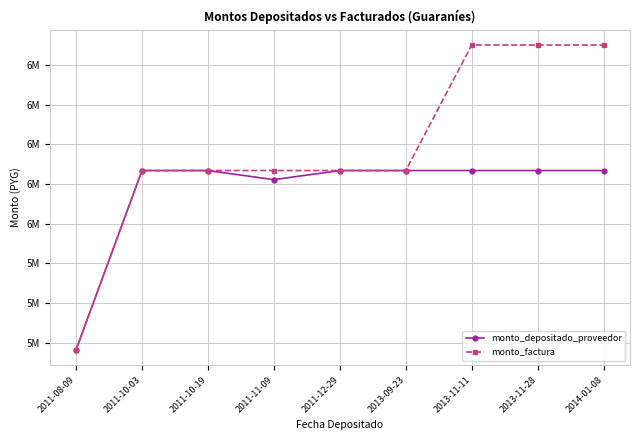

Which label corresponds to the smallest value in the chart?

2011-08-09